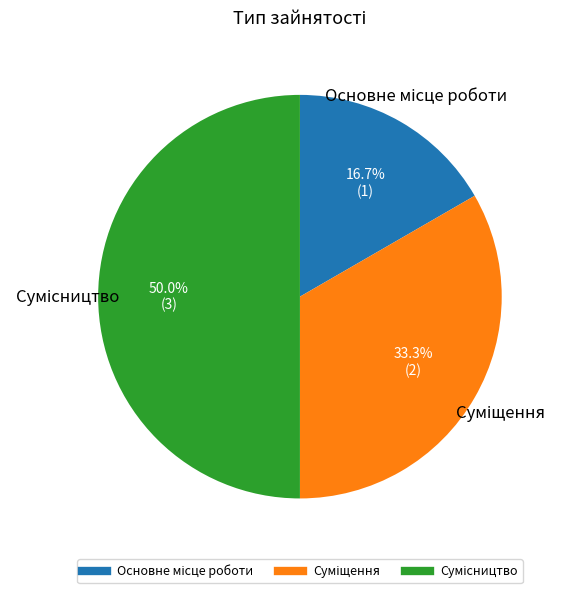

How many segments does this pie chart have?

3